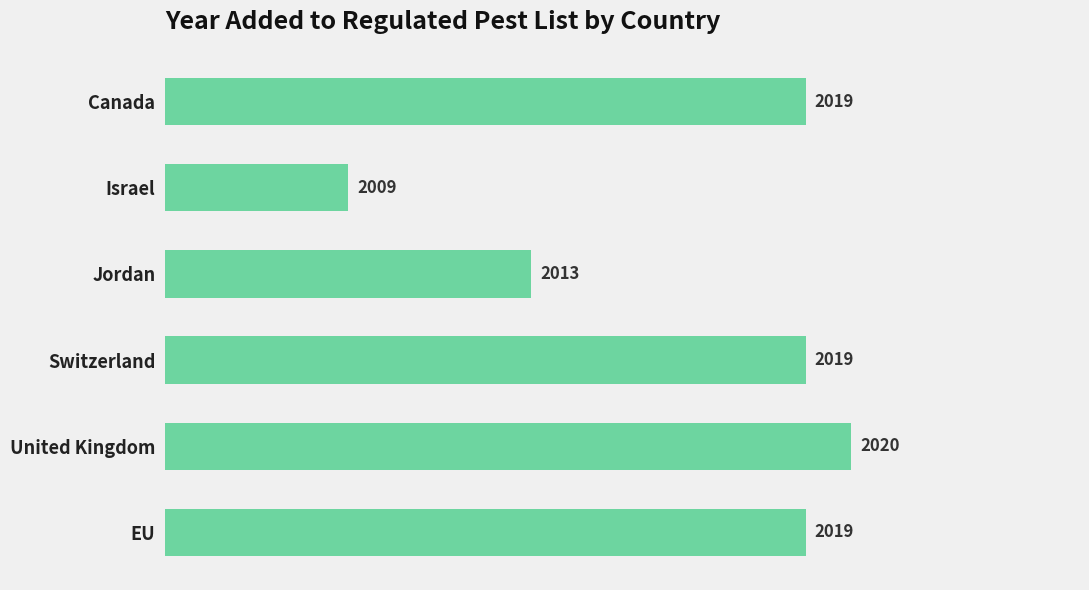

How many bars are there in total?

6